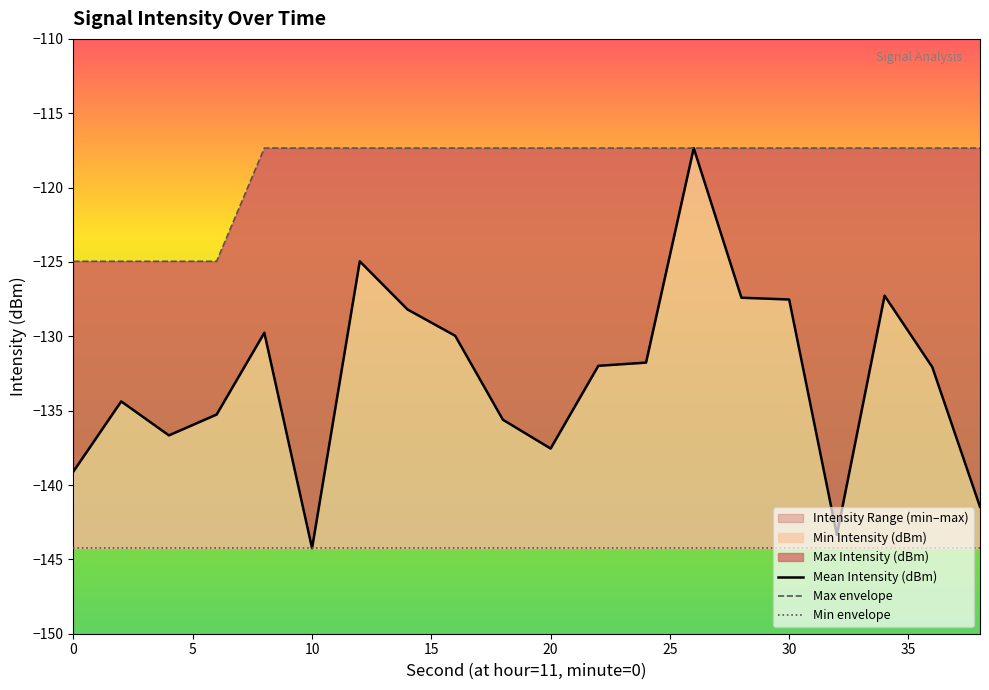

True or false: Min Intensity (dBm) has a value of -46.6 at 10.

False